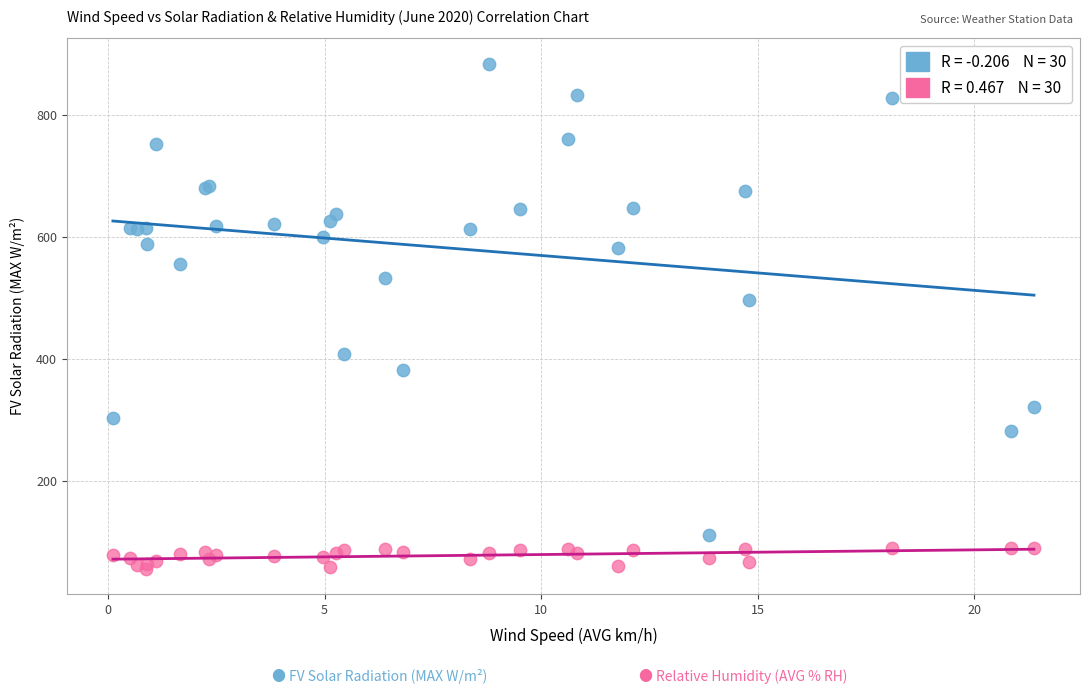

Across all series, what Y value is closest to 470?

496.9